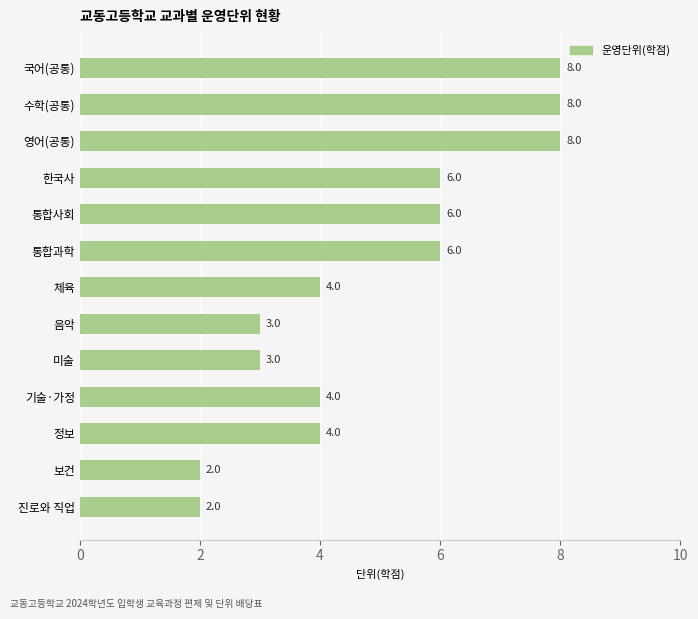

What is the average value?

5